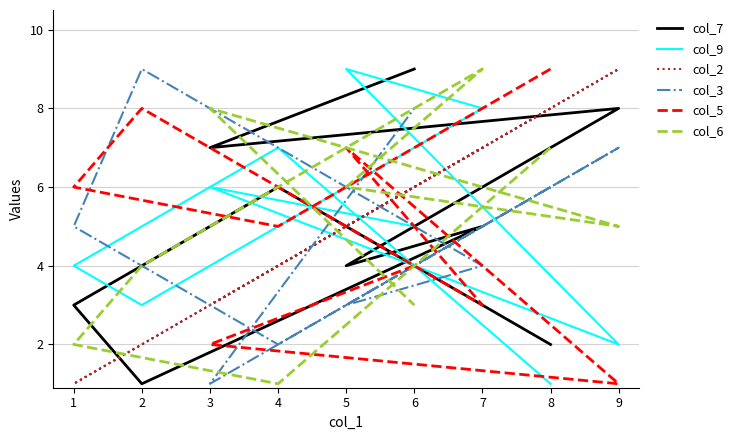

What is the difference between the maximum and minimum values in the col_7 series?

8